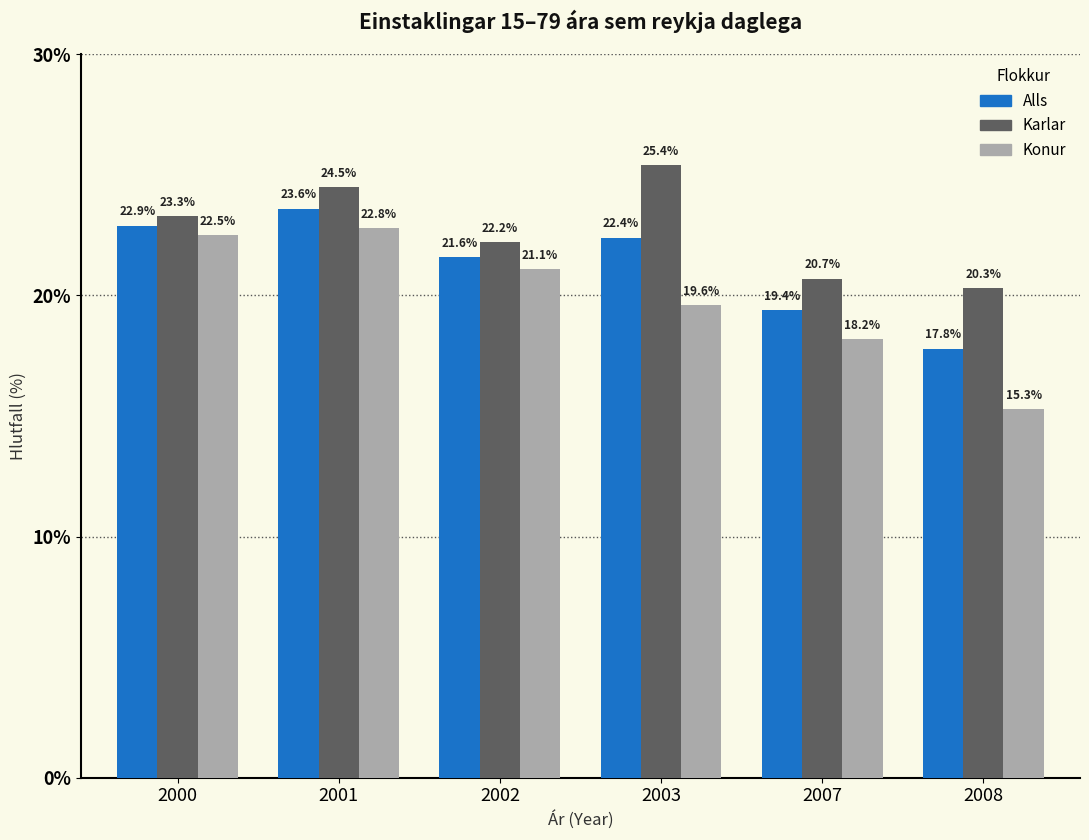

Which label corresponds to the largest value in the chart?

2003